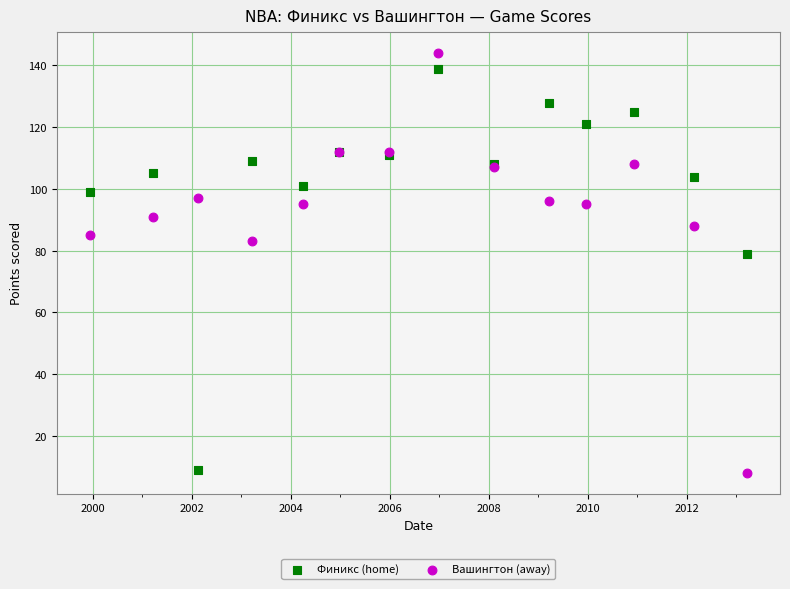

In the Финикс (home) series, what Y value is closest to 74?

79